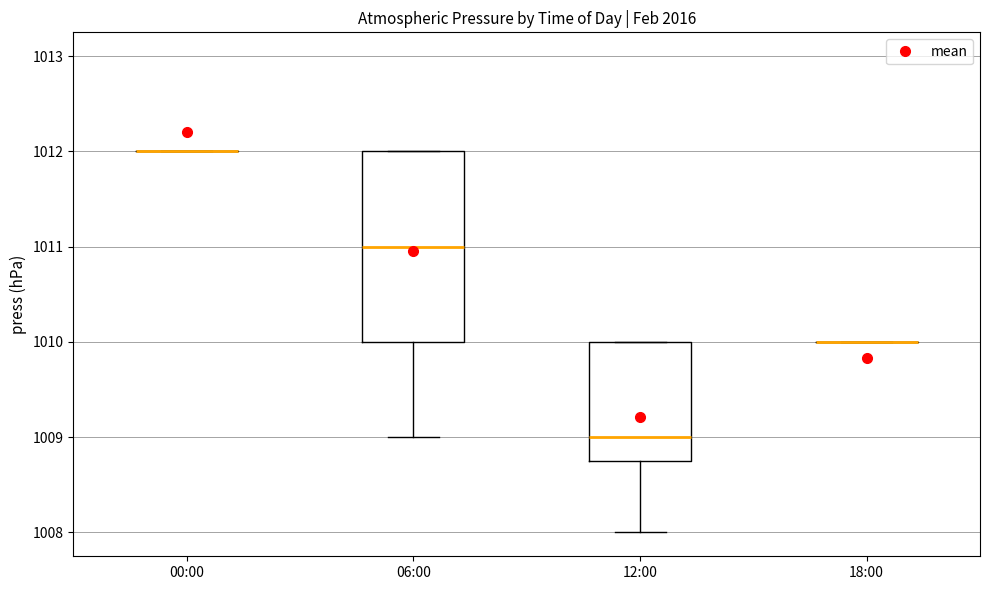

Reading left to right, read every box against the y-axis: the position of its median line, the range the box covers, and the ends of its whiskers. The values are not printed on the chart, so give them approximately, as read against the axis.

00:00: box collapsed to a line at 1012.0, whiskers 1012.0 to 1012.0
06:00: median 1011.0, box 1010.0 to 1012.0, whiskers 1009.0 to 1012.0
12:00: median 1009.0, box 1008.8 to 1010.0, whiskers 1008.0 to 1010.0
18:00: box collapsed to a line at 1010.0, whiskers 1010.0 to 1010.0